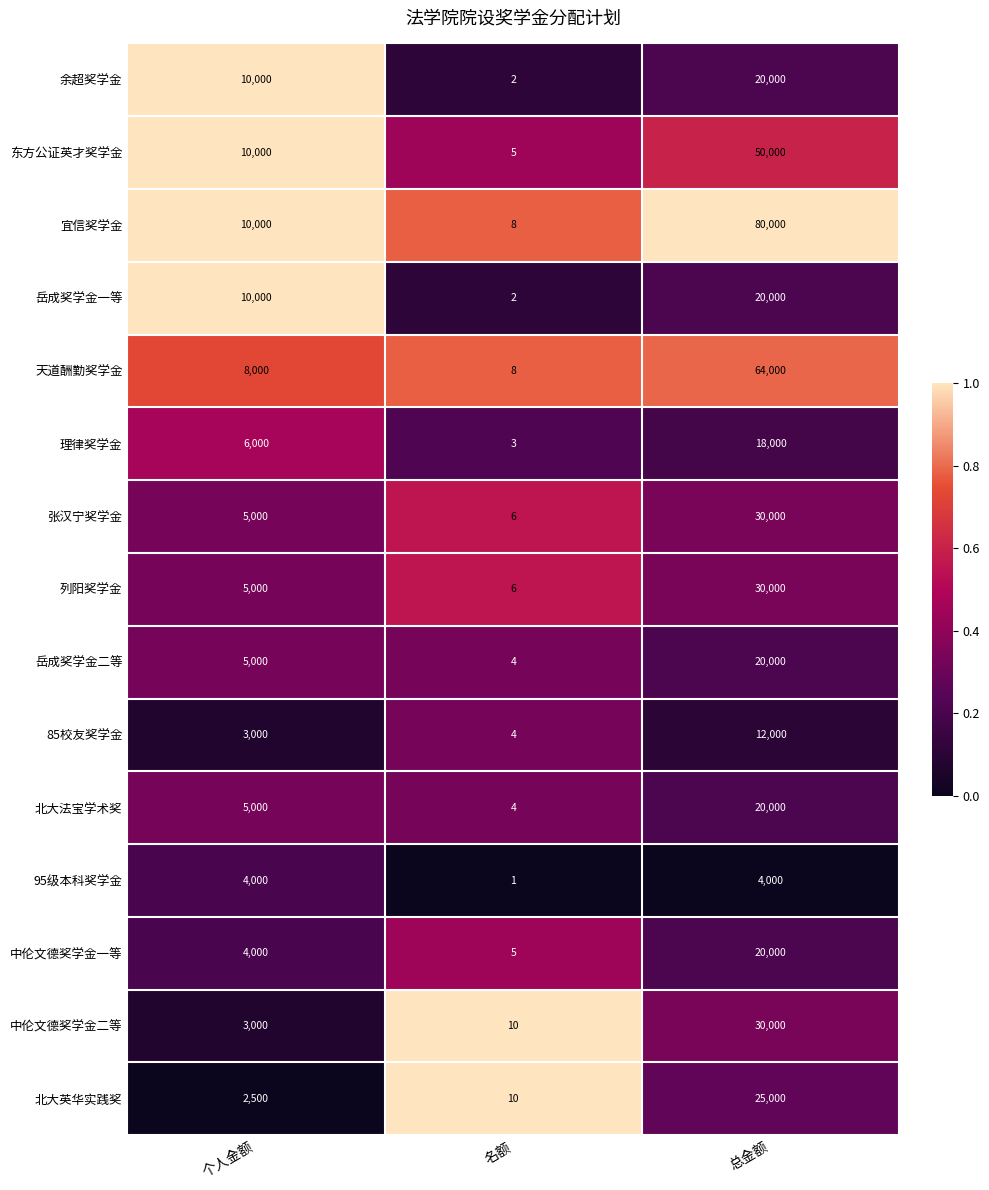

What value does the 张汉宁奖学金 series have at 个人金额, to the nearest 50?

5000